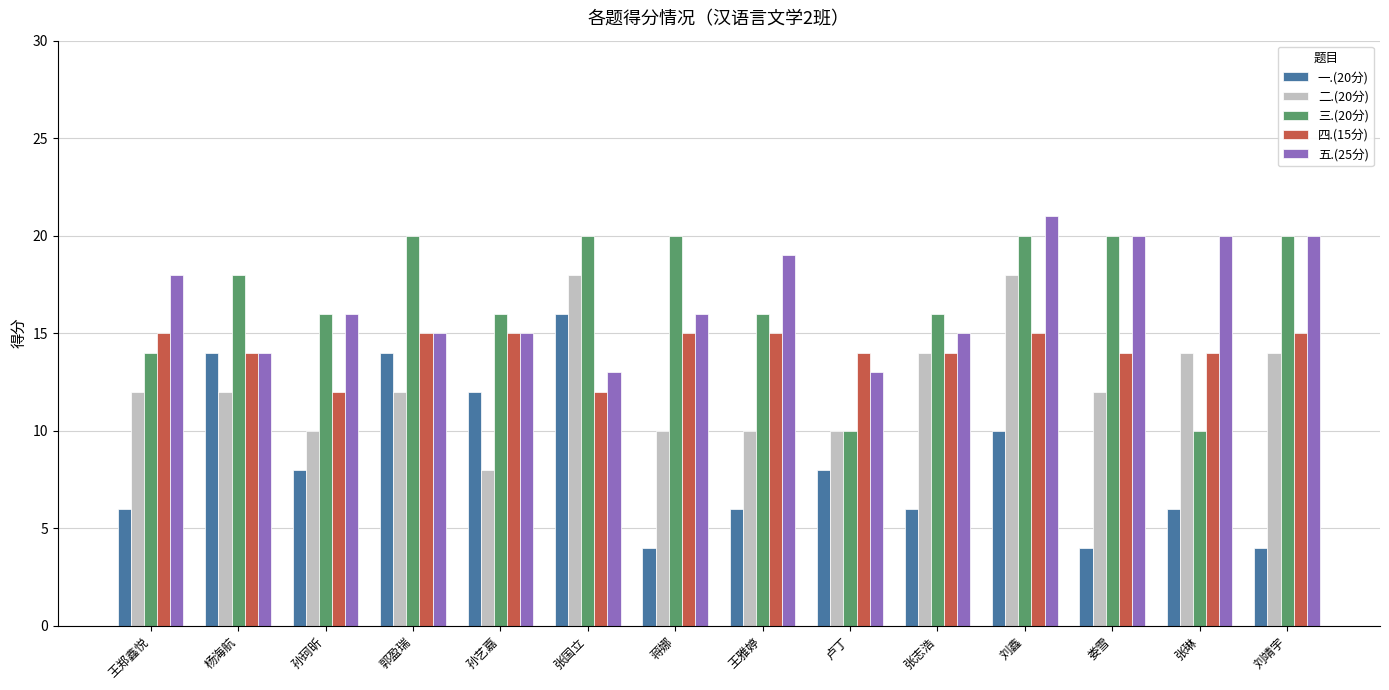

What is the approximate value of 四.(15分) at 孙珂昕?

12